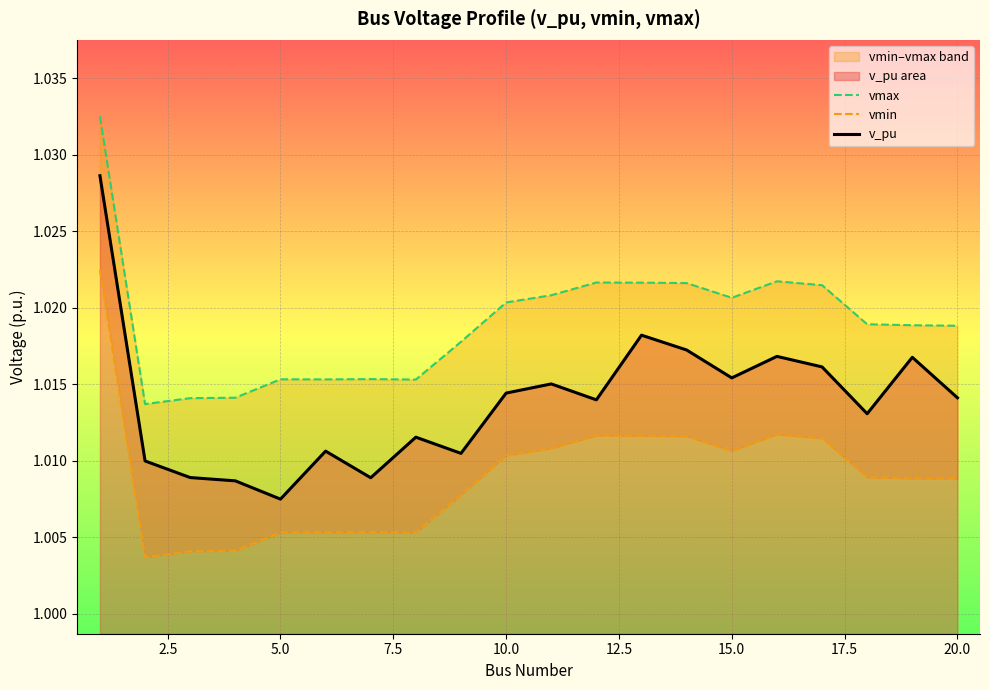

Where is v_pu nearest to the value 1?

5.0